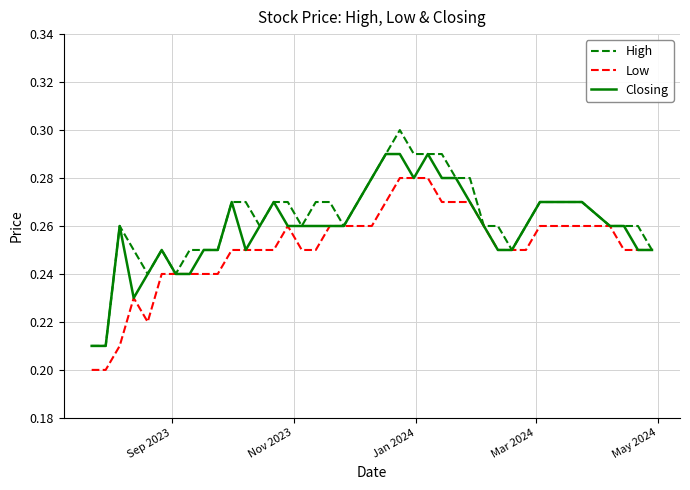

Rank the series by their maximum value, from lowest to highest.

Low, Closing, High